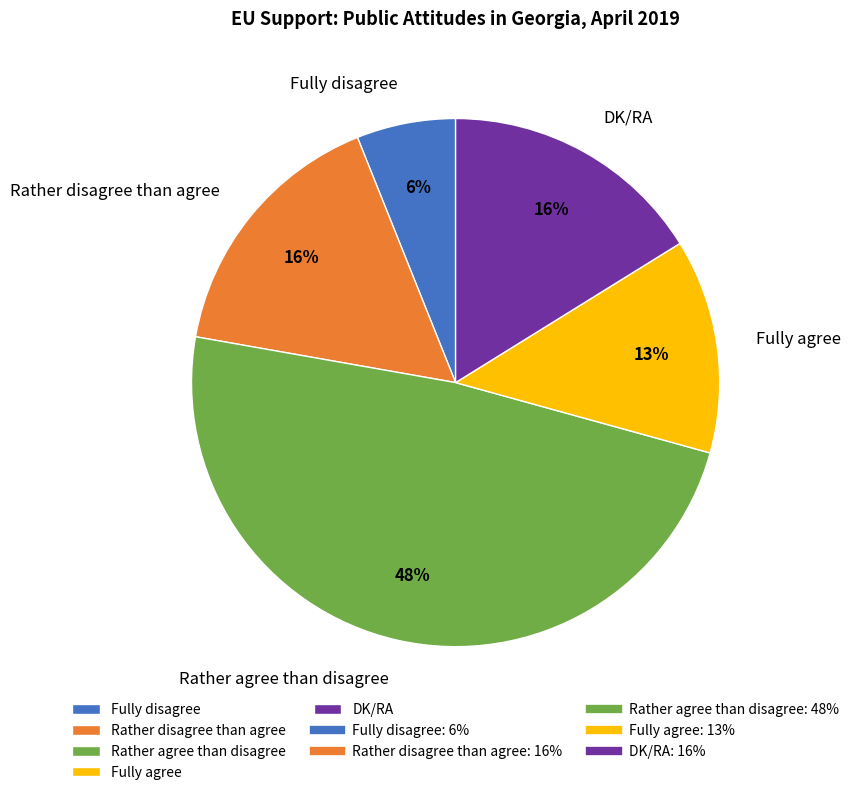

Which category has the smallest portion of the pie?

Fully disagree